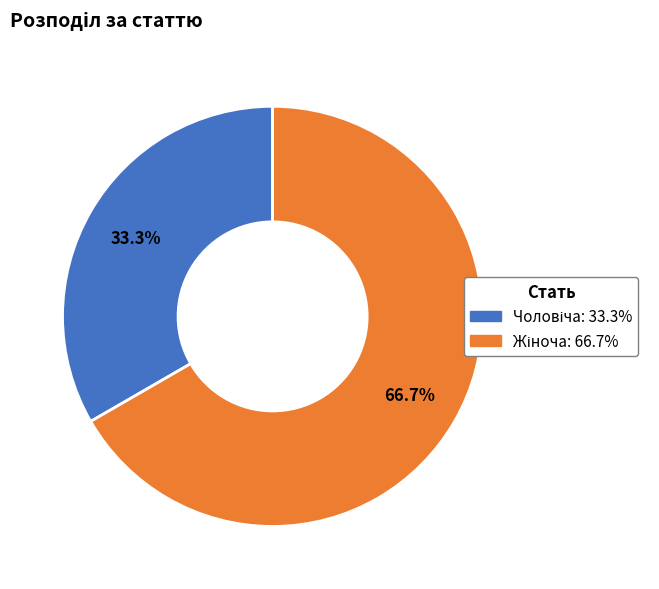

Does any single category account for the majority?

Yes